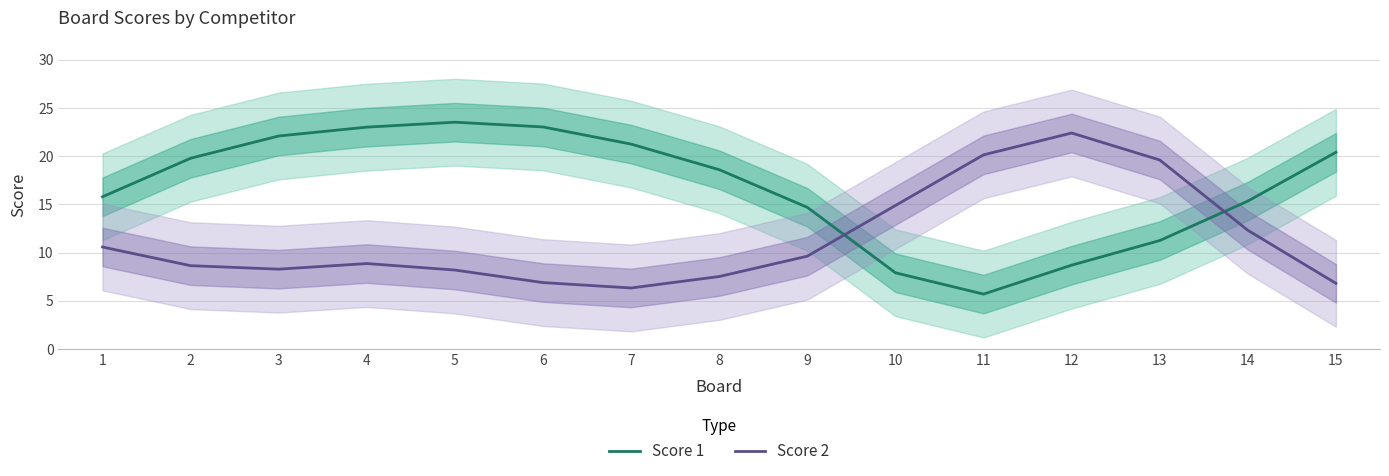

Which category has the highest value across all series?

5